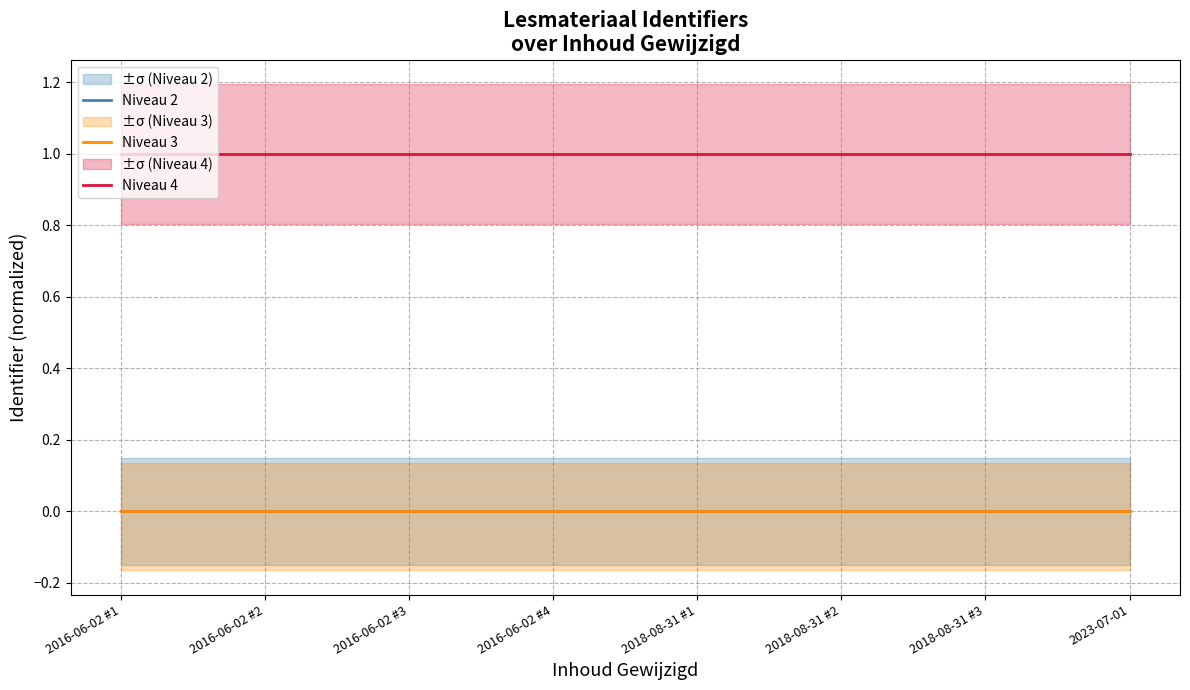

At which label is Niveau 4 closest to 1?

2016-06-02 #1